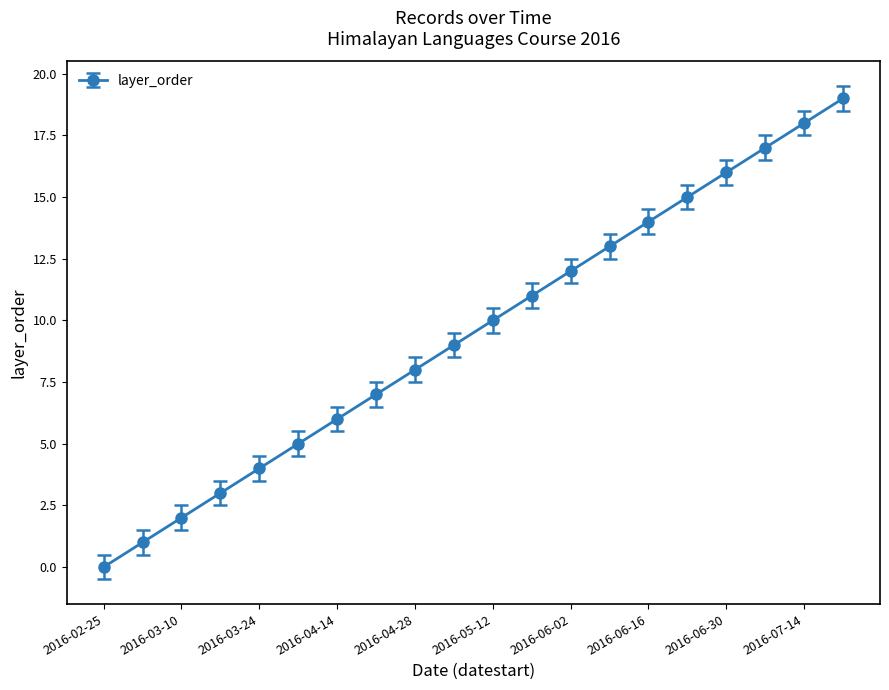

True or false: the data has more than 1 interior local peaks.

False